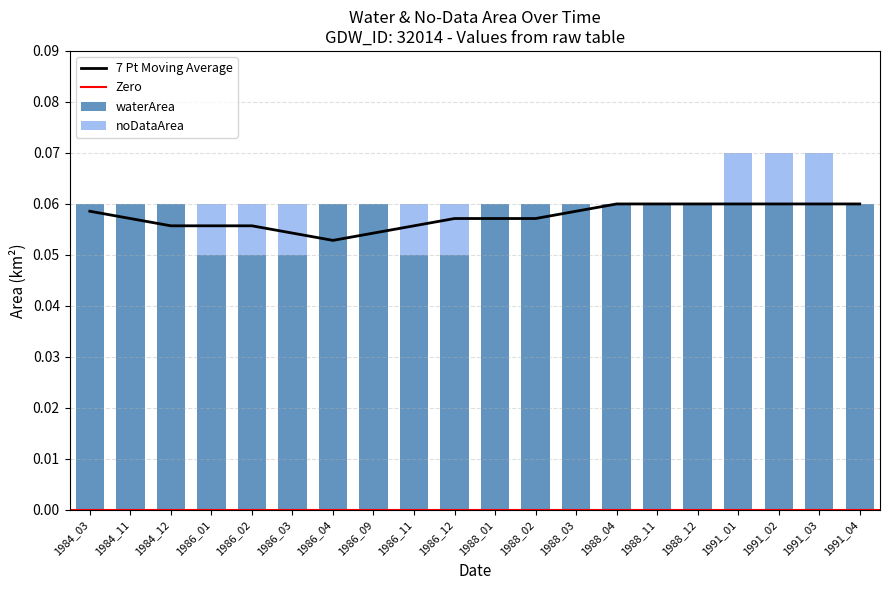

The waterArea series shows 0.0 at 1986_03. True or false?

False